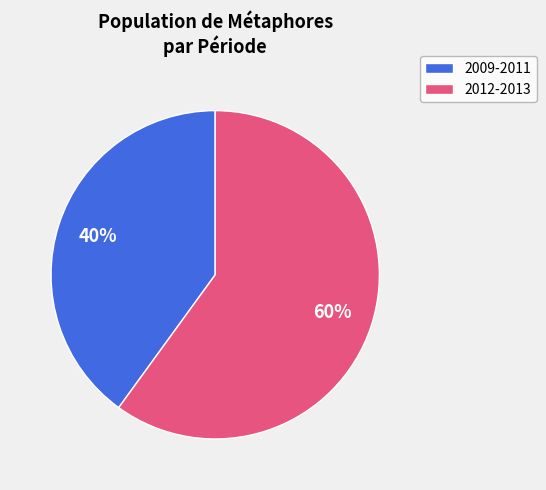

Is there any slice that represents more than half of the pie?

Yes